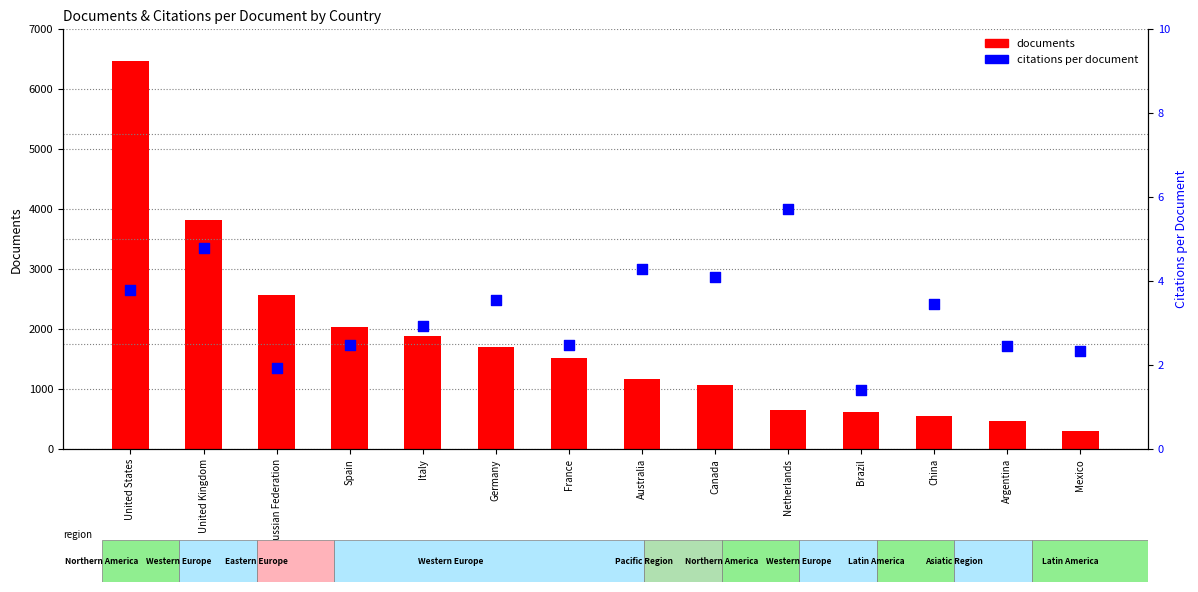

Which series contains the highest Y value?

documents